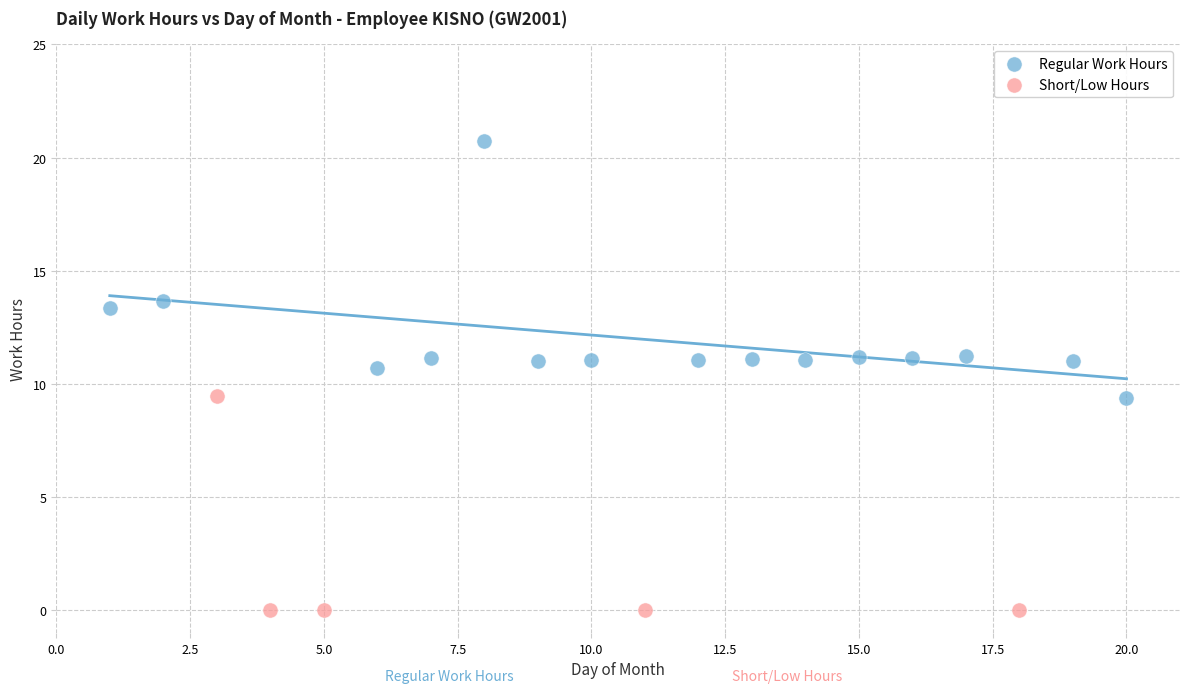

Which series reaches the minimum Y coordinate?

Short/Low Hours